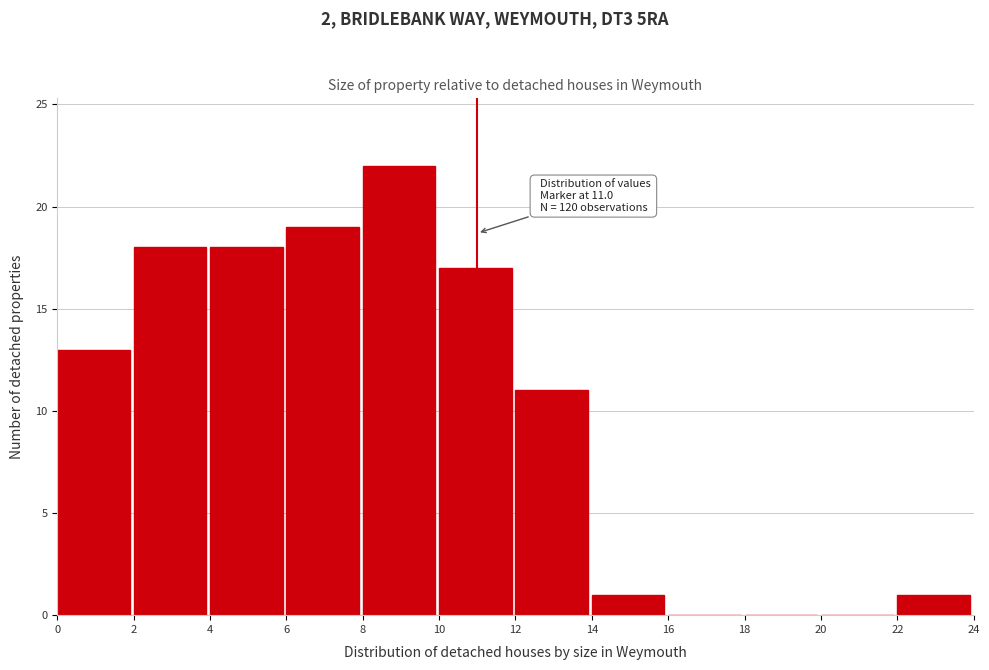

Over which range of the x-axis is the bar tallest?

8 to 10